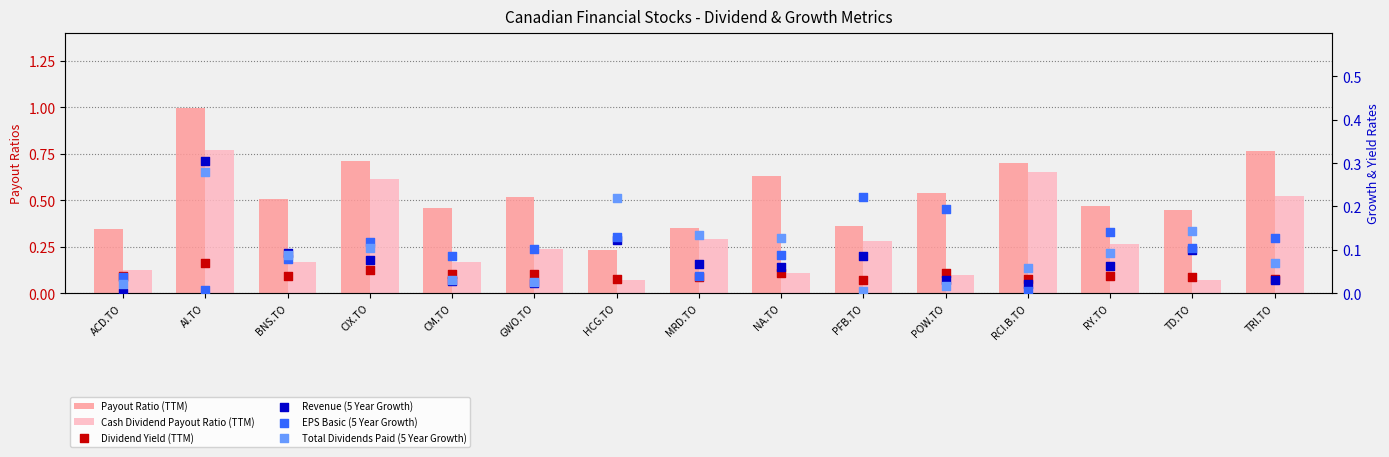

Which series has the largest Y range (max minus min)?

Payout Ratio (TTM)